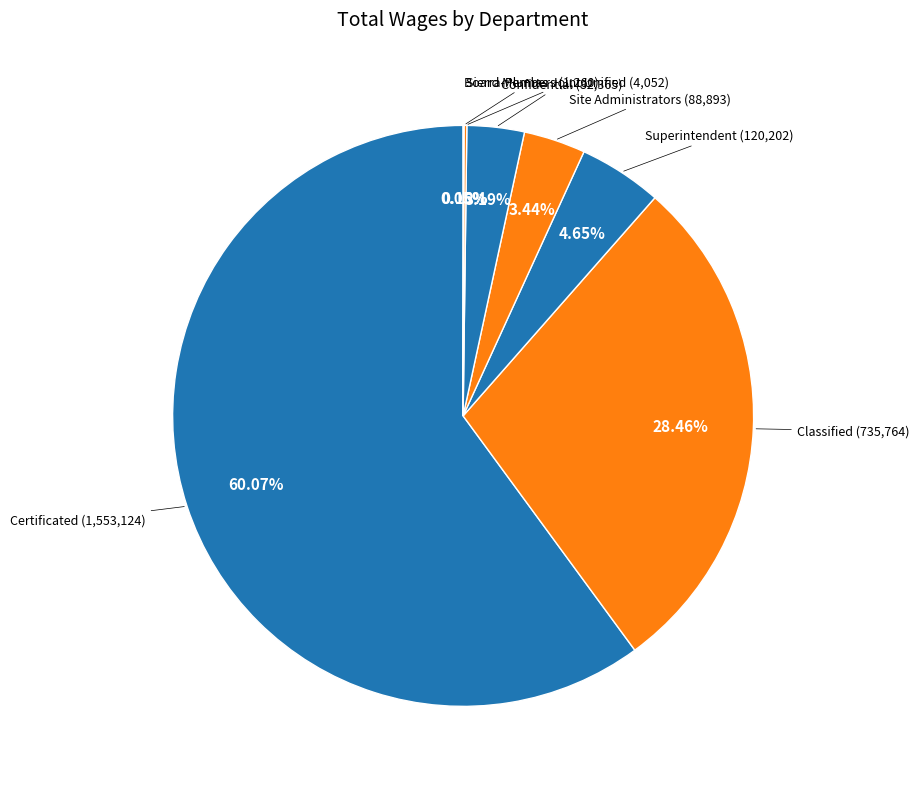

How many segments does this pie chart have?

7